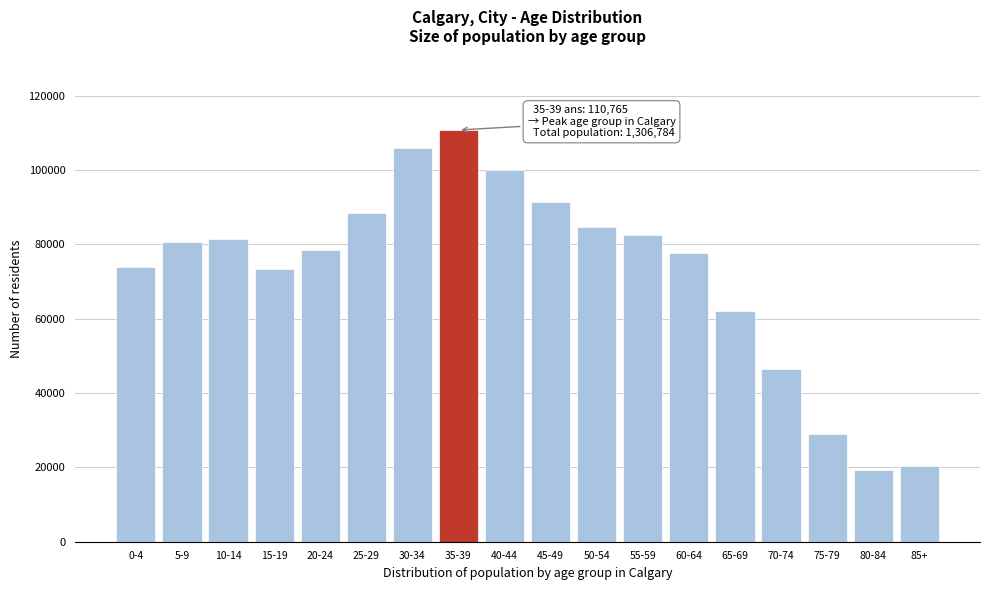

What is the value of the 4th bar from the left?

73490